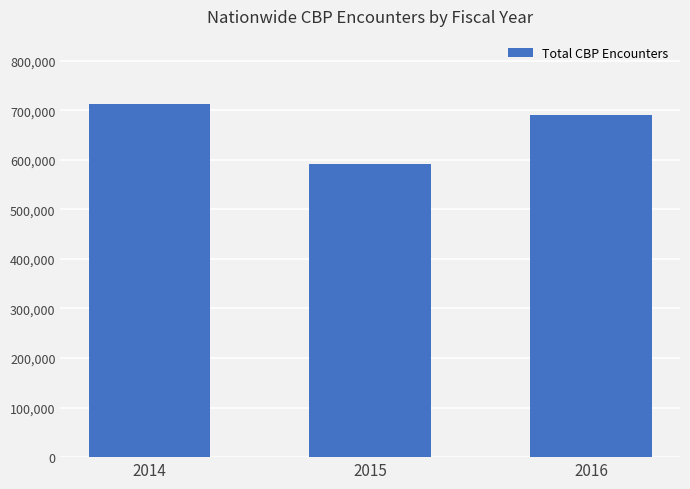

True or false: the data shows 121189 at 2015.

False